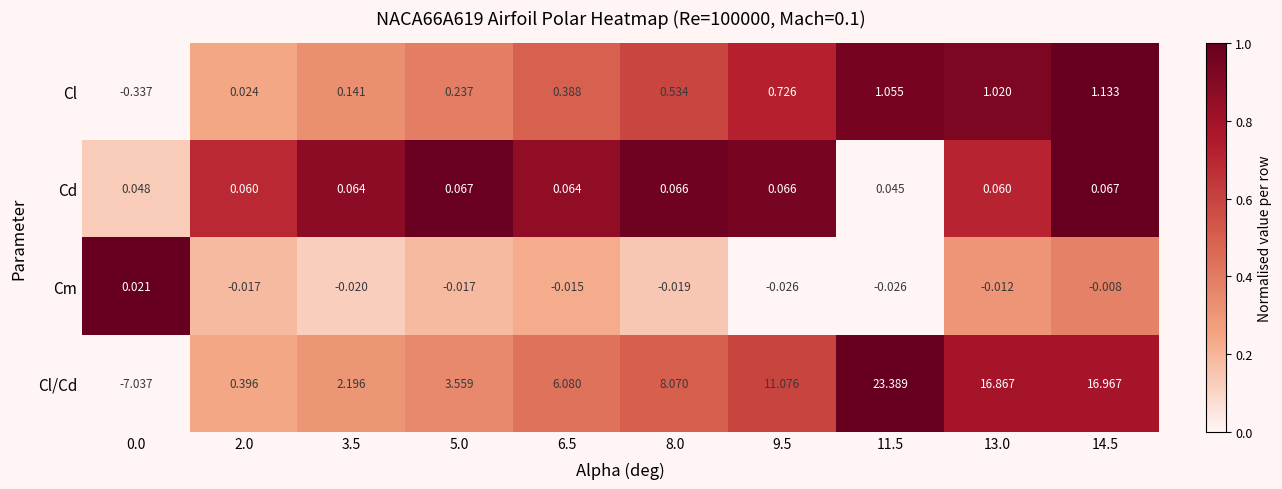

Which series has the widest spread of values?

Cl/Cd